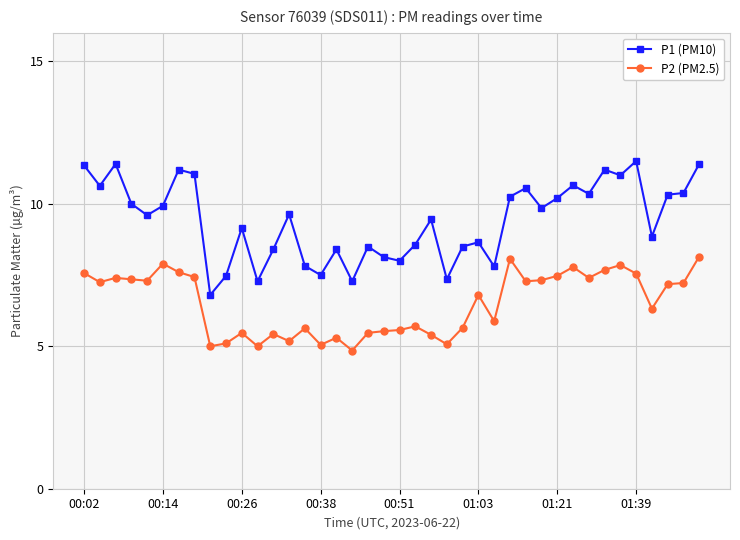

True or false: P1 (PM10) and P2 (PM2.5) intersect in this chart.

False